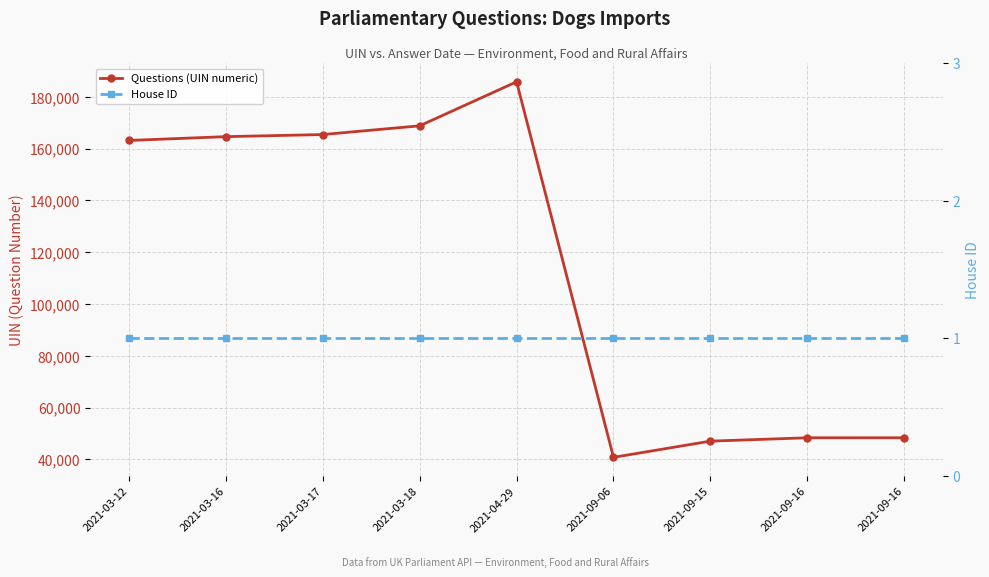

What is the average value of the Questions (UIN numeric) series?

114719